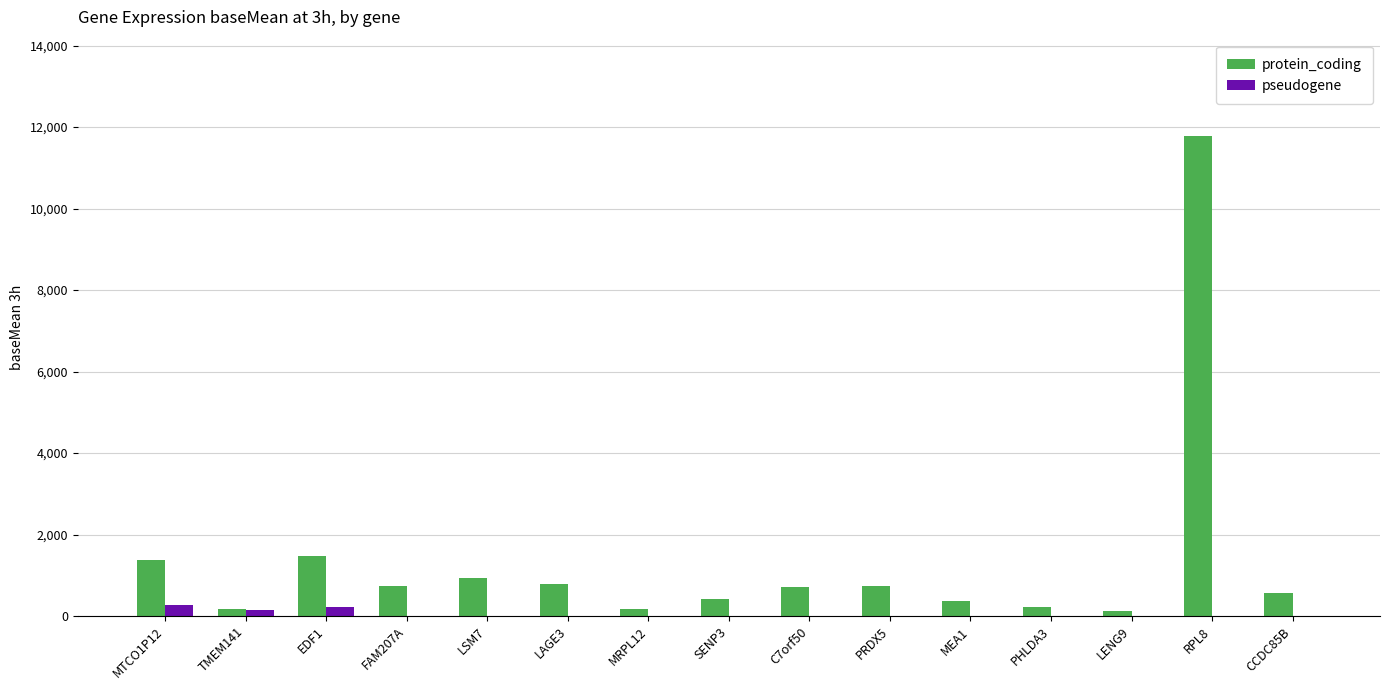

Between EDF1 and MEA1, which series saw the biggest shift?

protein_coding